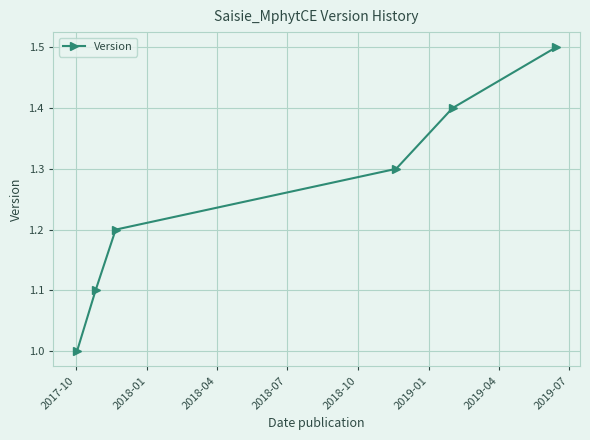

True or false: there are more than 2 points higher than both neighbors.

False